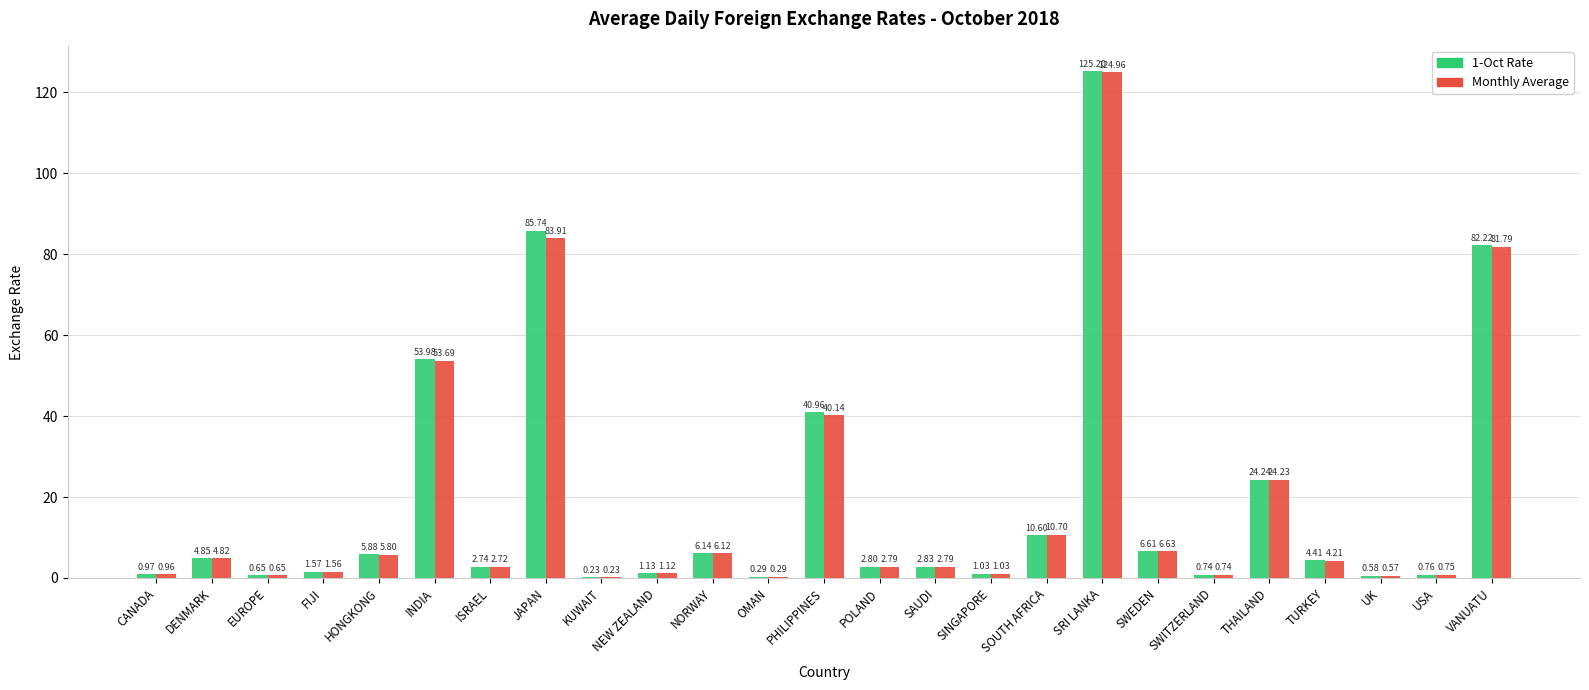

Which label corresponds to the largest value in the chart?

SRI LANKA